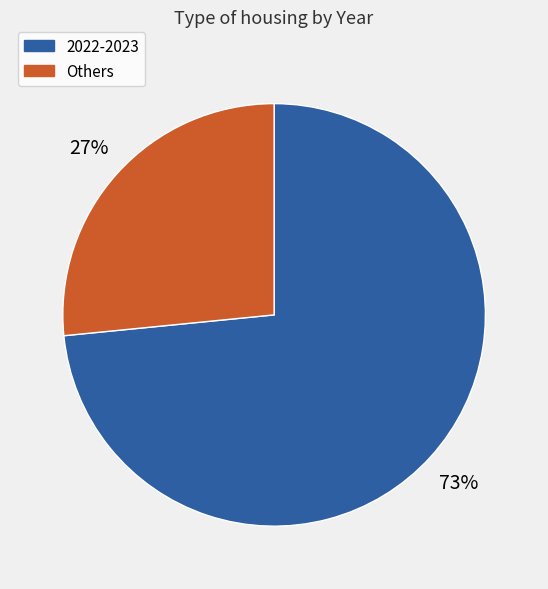

To the nearest percent, what is the average slice percentage?

50%